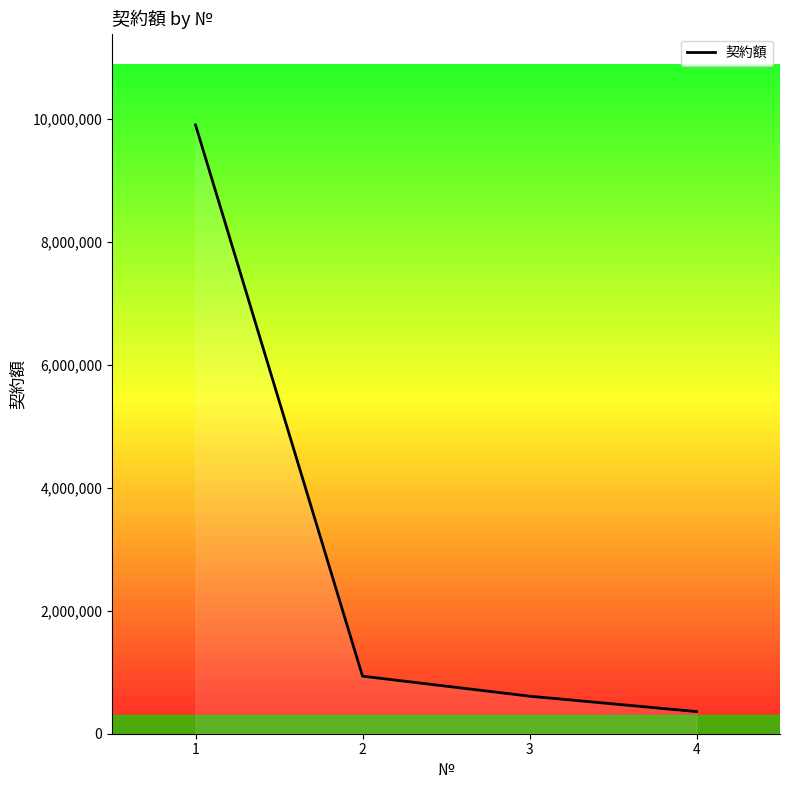

Approximately how many times larger is the value at 3 compared to 1?

0.1